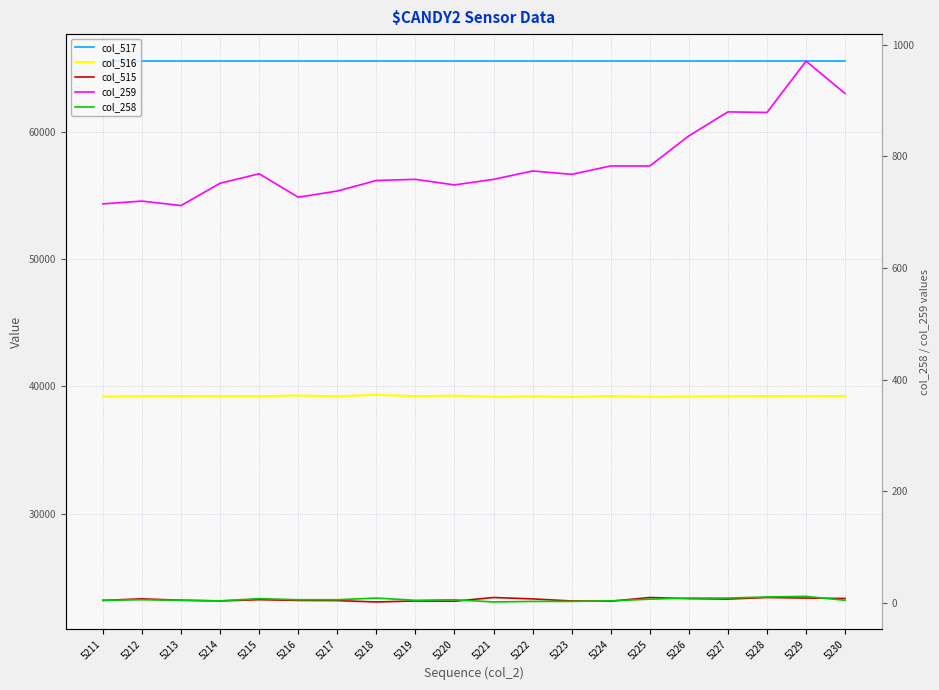

What are all the series names shown in the legend?

col_517, col_516, col_515, col_259, col_258